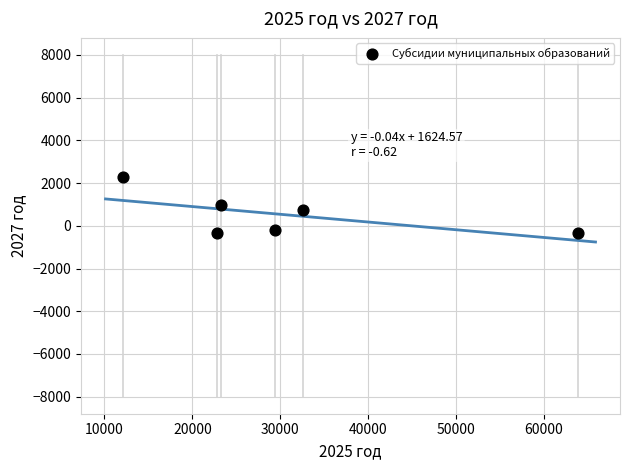

What is the range of Y values (max minus min)?

2635.8